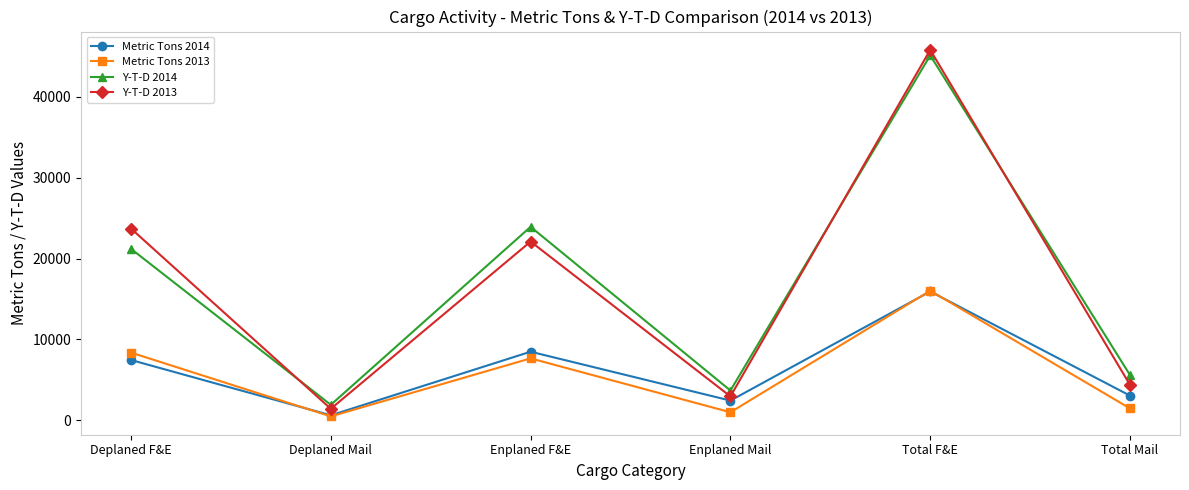

How many interior local peaks does the Y-T-D 2013 series have?

2